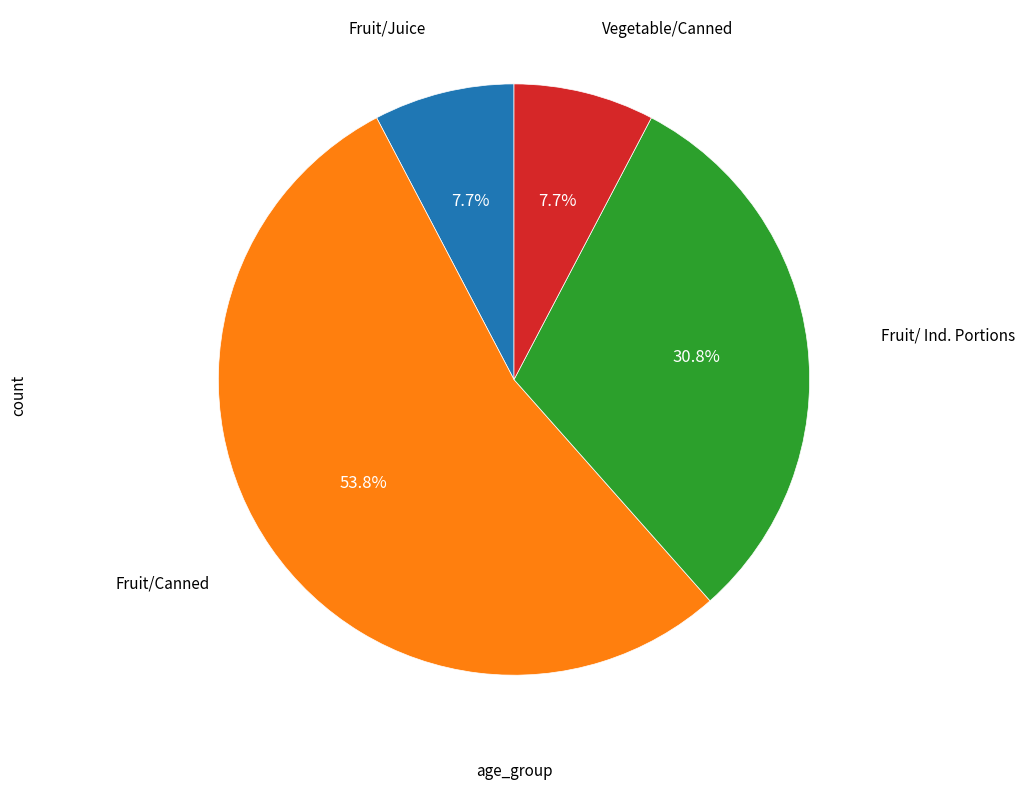

Is there any slice that represents more than half of the pie?

Yes